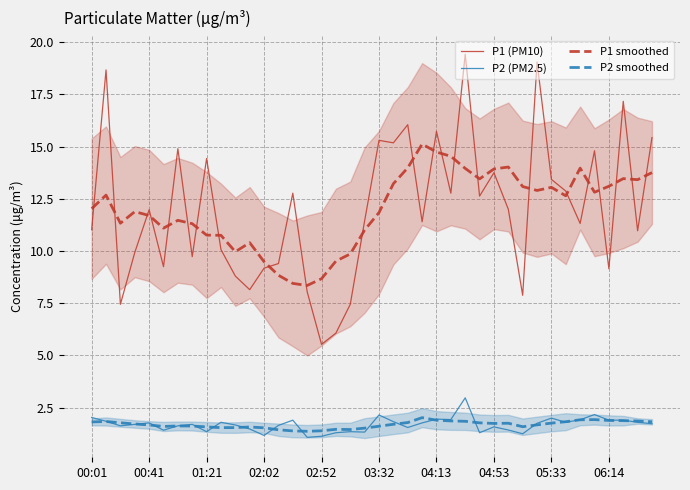

What is the sum of the P2 (PM2.5) values at 26 and 18?

4.3